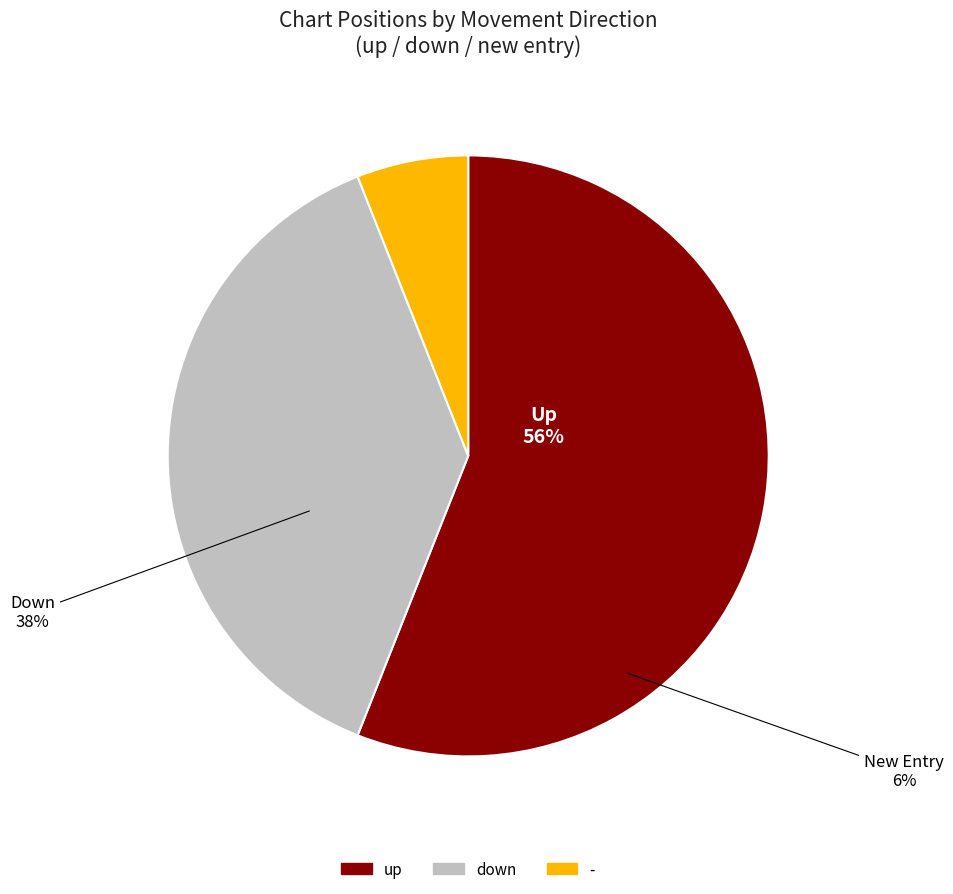

What is the ratio of the value at up to the value at down?

1.5